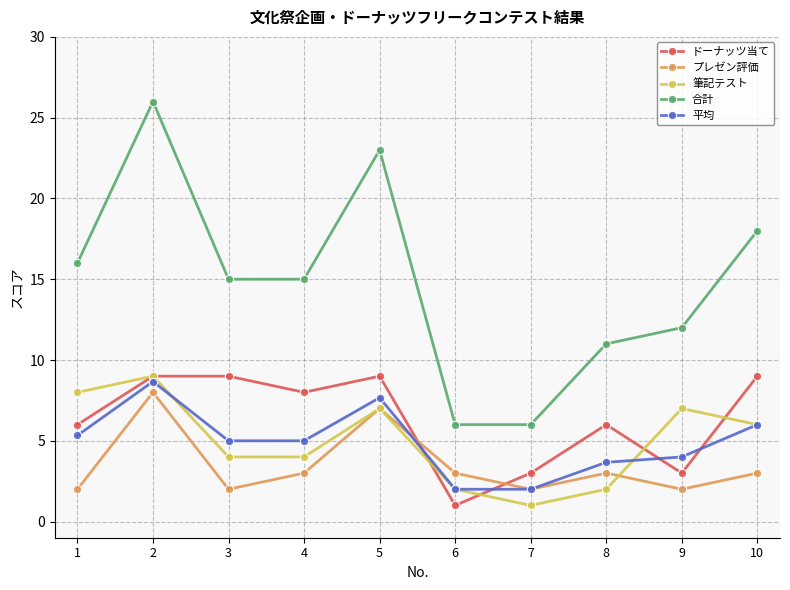

What is the spread (max minus min) of values at 8?

9.0